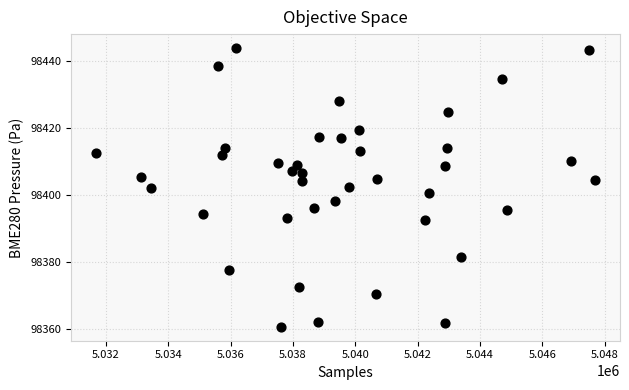

What is the range of X values (max minus min)?

16012.0